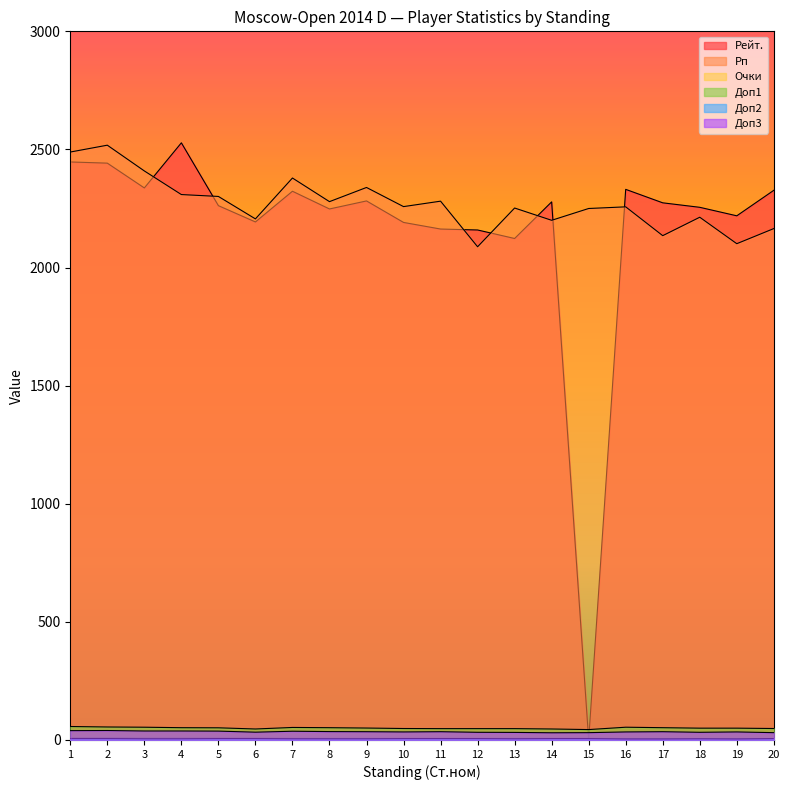

What is the sum of the Доп2 values at 11 and 14?

12.0